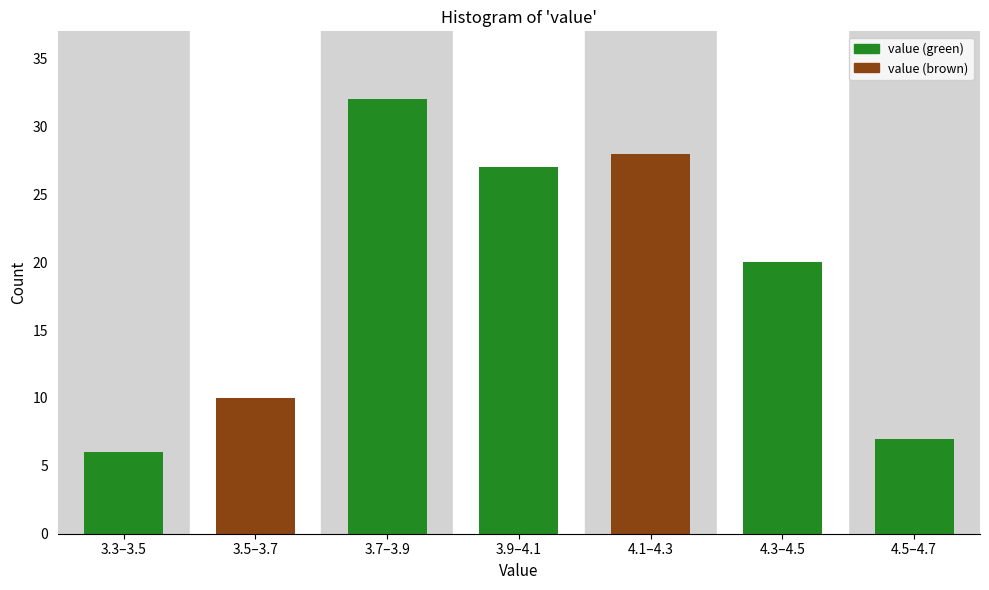

Reading left to right, what are all the values shown in this chart?

6	10	32	27	28	20	7